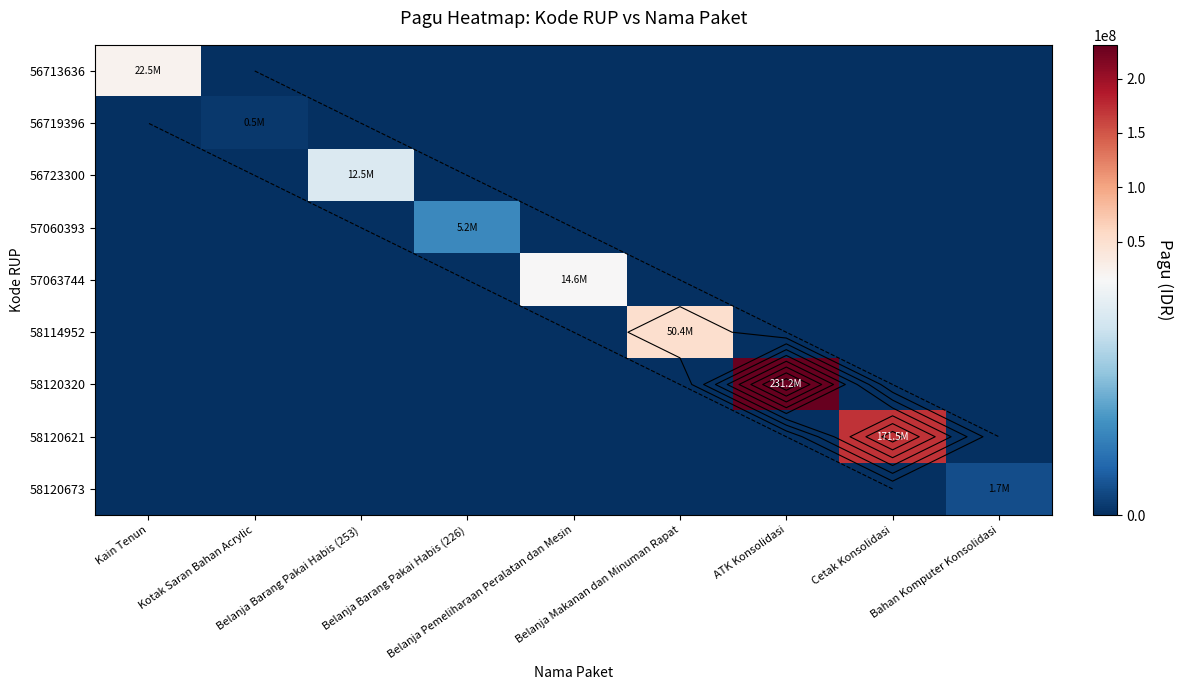

List the labels in order of 58120320 value, largest first.

ATK Konsolidasi, Kain Tenun, Kotak Saran Bahan Acrylic, Belanja Barang Pakai Habis (253), Belanja Barang Pakai Habis (226), Belanja Pemeliharaan Peralatan dan Mesin, Belanja Makanan dan Minuman Rapat, Cetak Konsolidasi, Bahan Komputer Konsolidasi